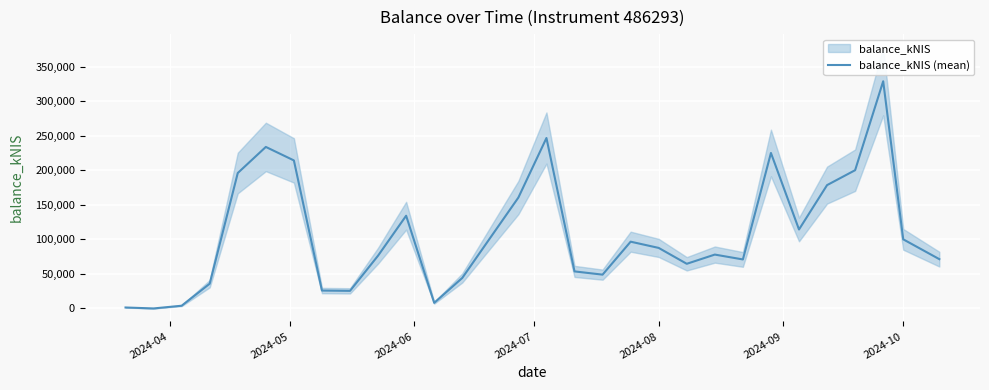

Count the number of categories in the chart.

30